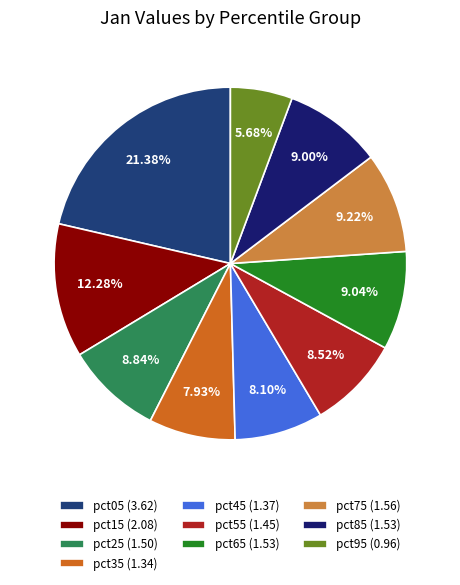

Is it true that pct55 is 1% of the pie?

False